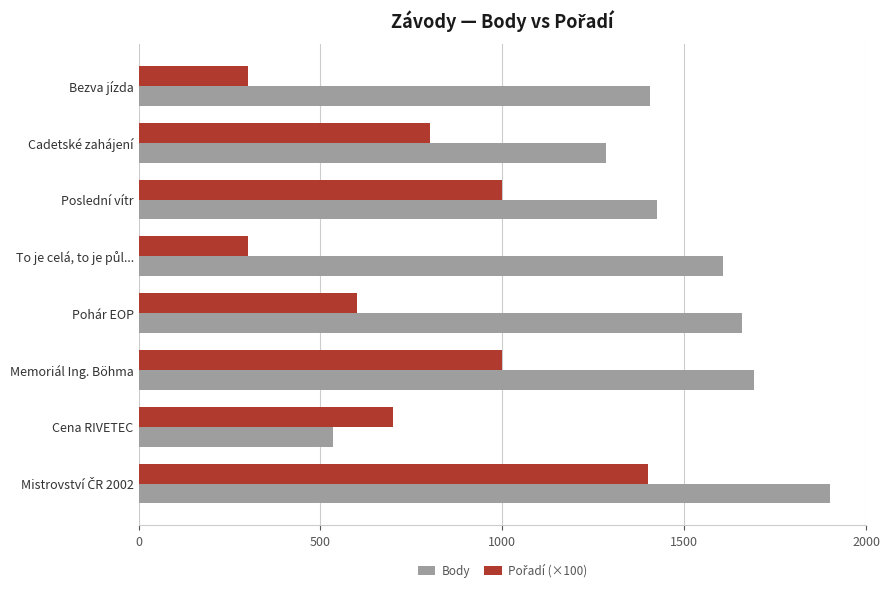

Which series has the largest total across all categories?

Body